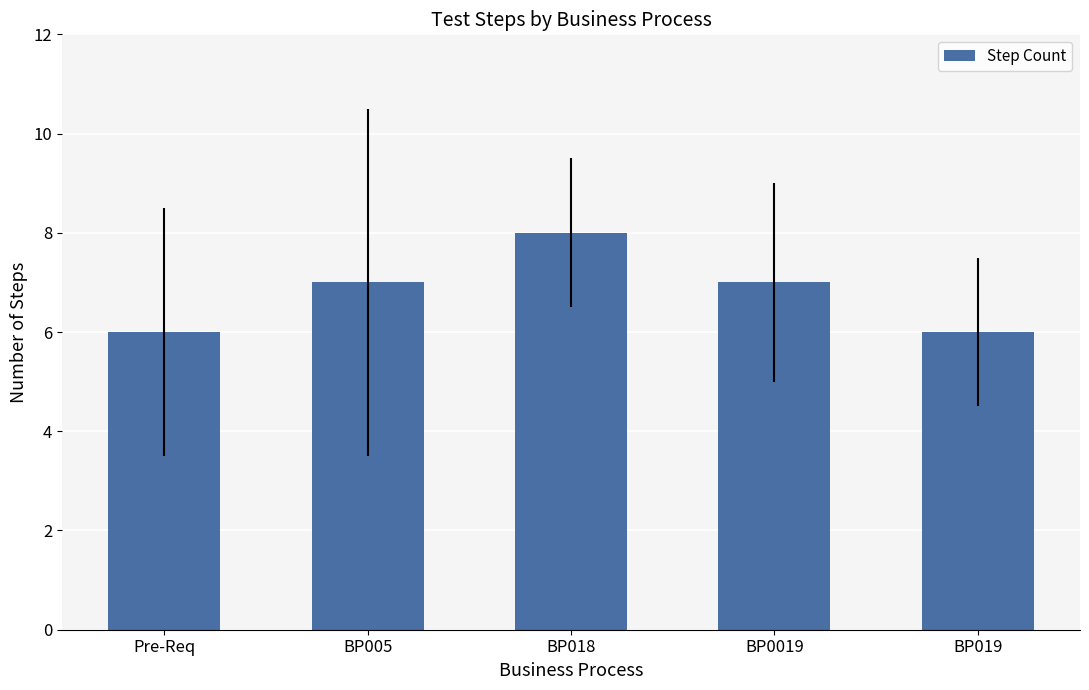

Reading right to left, what are all the values shown in this chart?

BP019=6	BP0019=7	BP018=8	BP005=7	Pre-Req=6